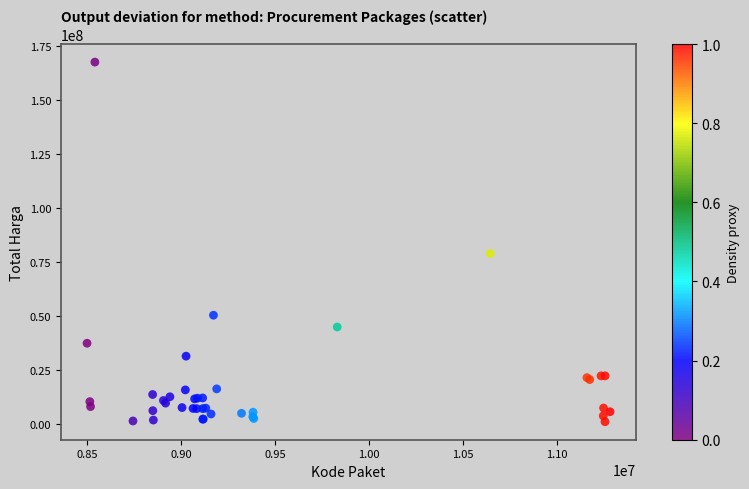

What Y value in the scatter plot is closest to 84350000?

78968400